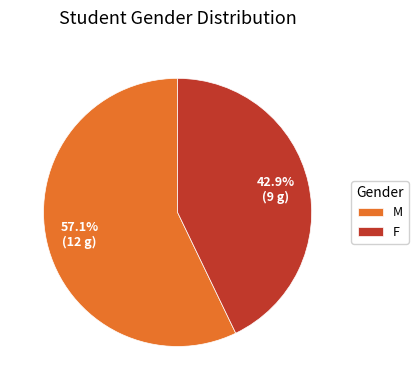

To the nearest percent, what is the difference between the largest and smallest slice percentages?

14%